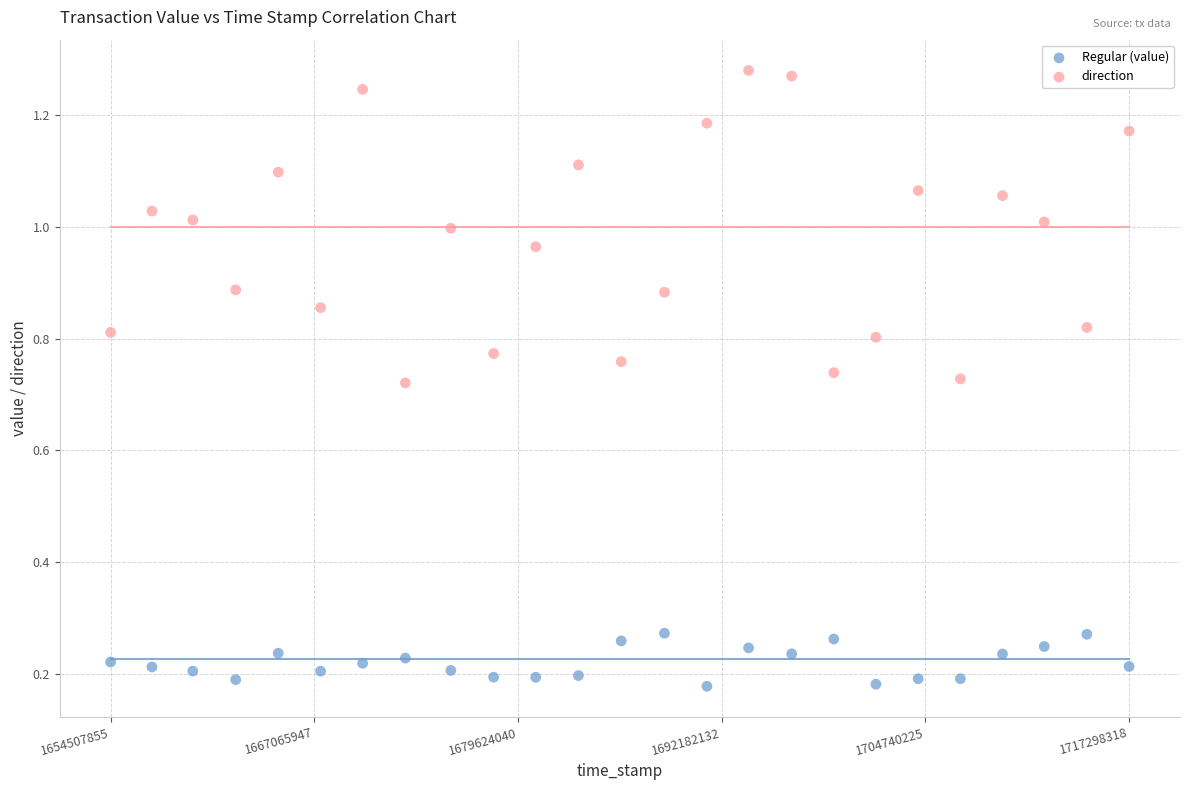

Which series has the widest spread of Y values?

direction